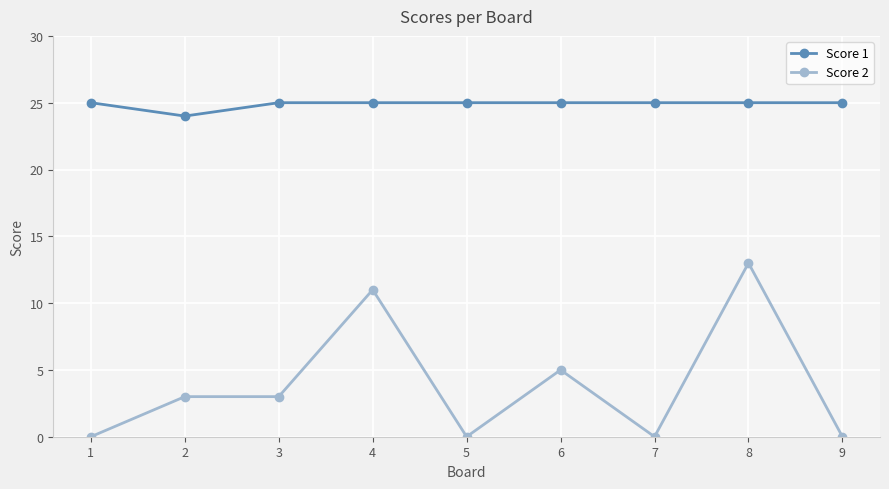

What are all the series names shown in the legend?

Score 1, Score 2